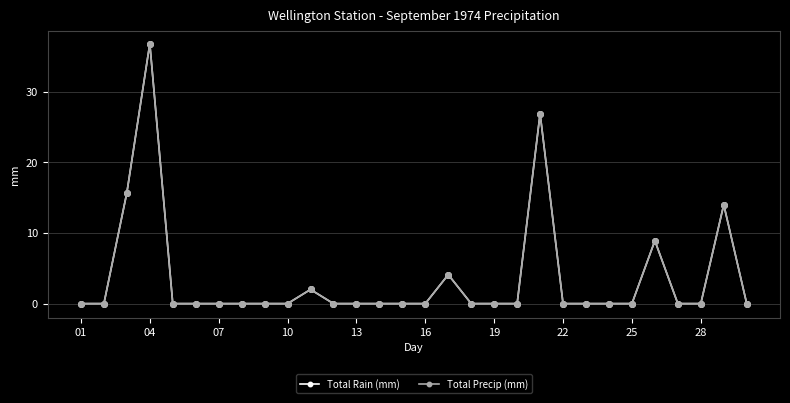

True or false: Total Precip (mm) and Total Rain (mm) intersect in this chart.

False